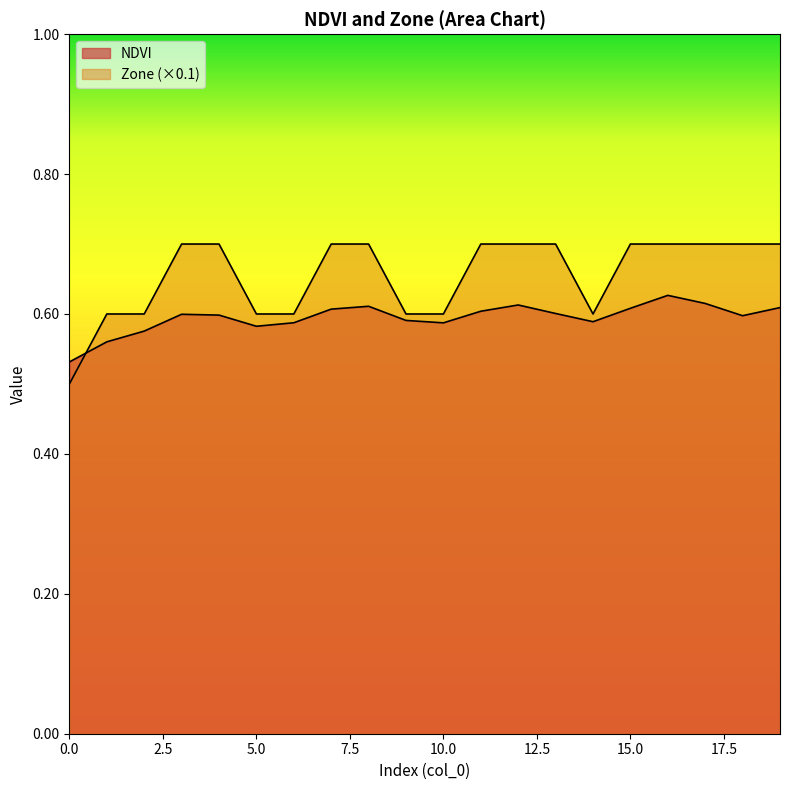

Rank the series at 10 from lowest to highest value.

NDVI, Zone